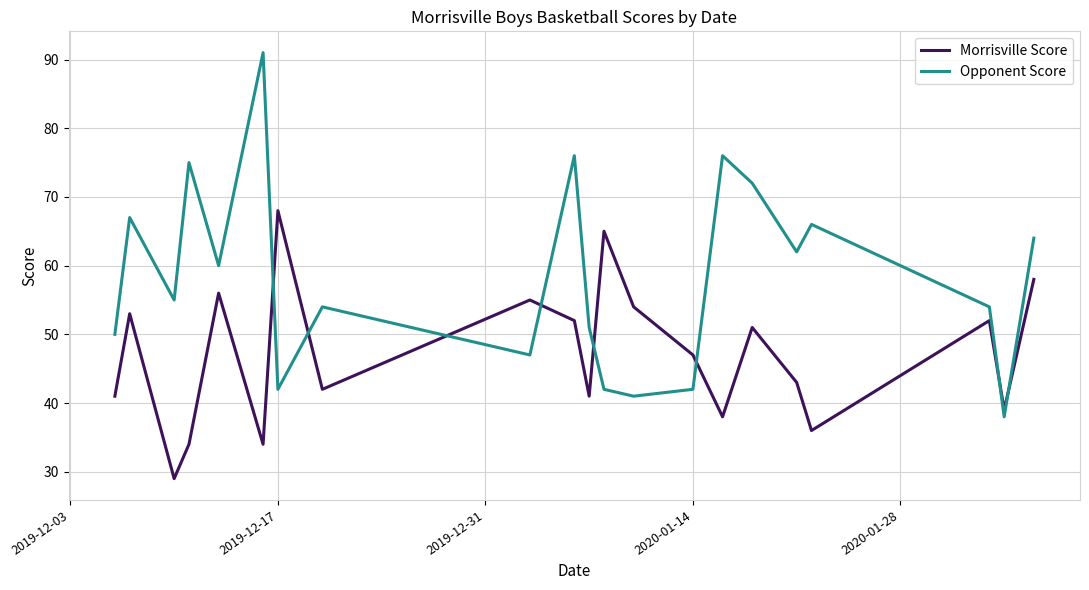

True or false: Opponent Score and Morrisville Score intersect in this chart.

True